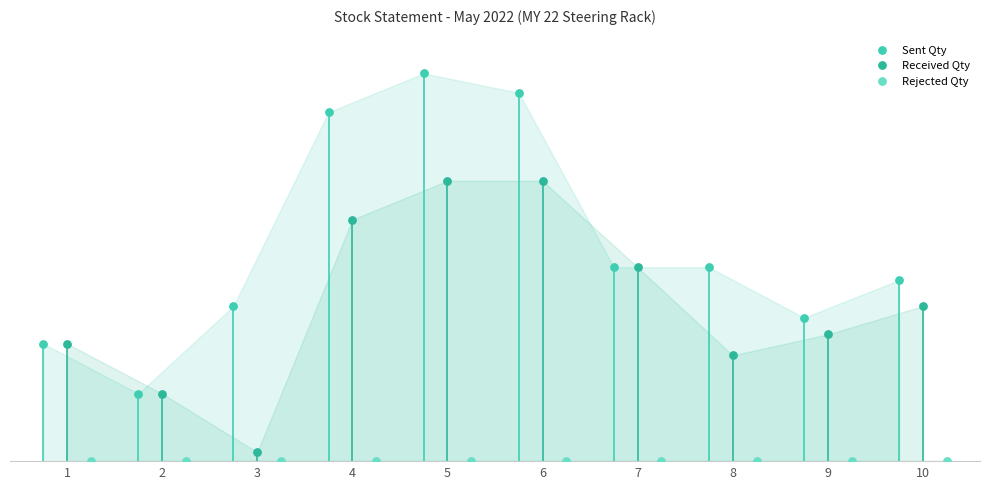

Which series reaches the minimum Y coordinate?

Rejected Qty